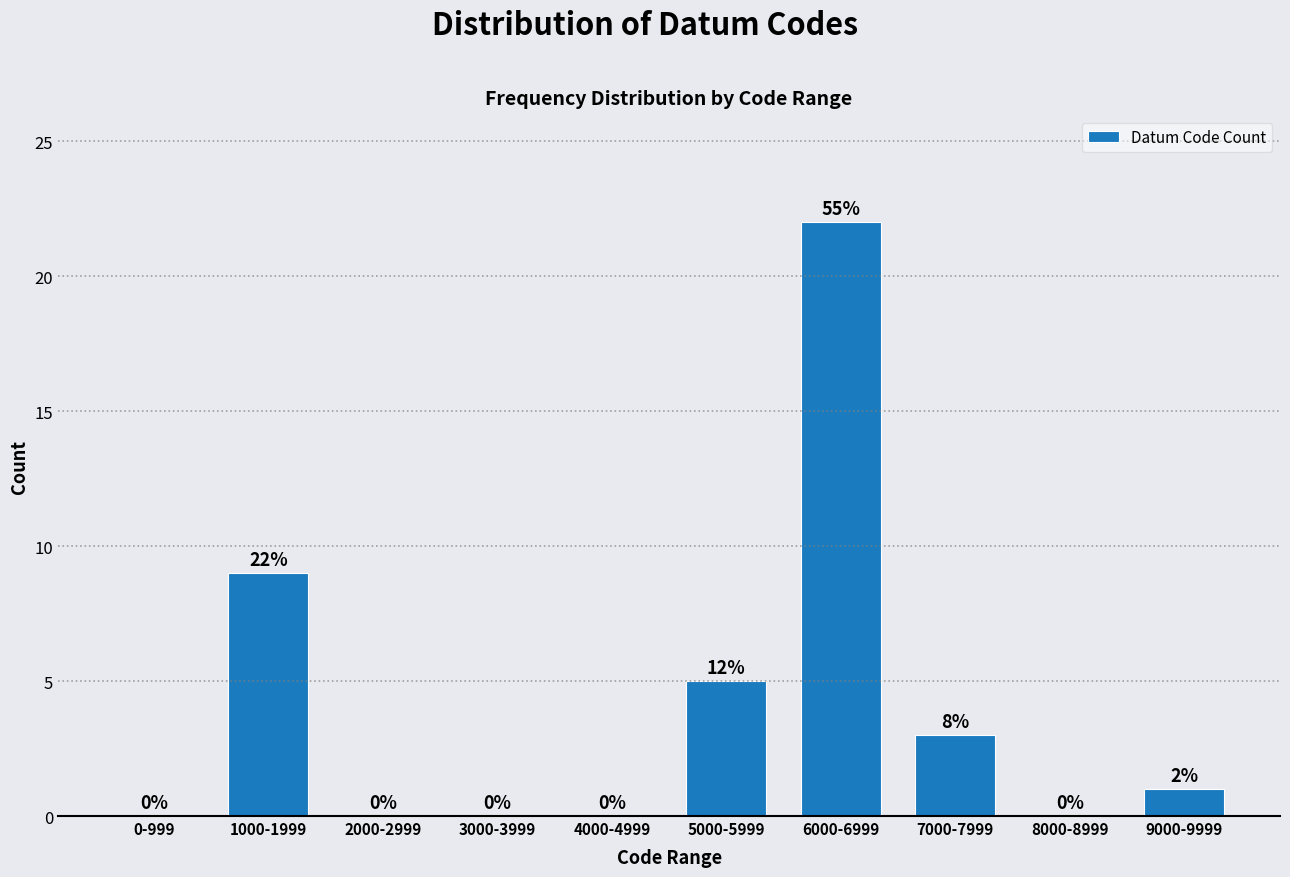

Reading left to right, transcribe all the data shown in this chart.

0-999=0	1000-1999=9	2000-2999=0	3000-3999=0	4000-4999=0	5000-5999=5	6000-6999=22	7000-7999=3	8000-8999=0	9000-9999=1